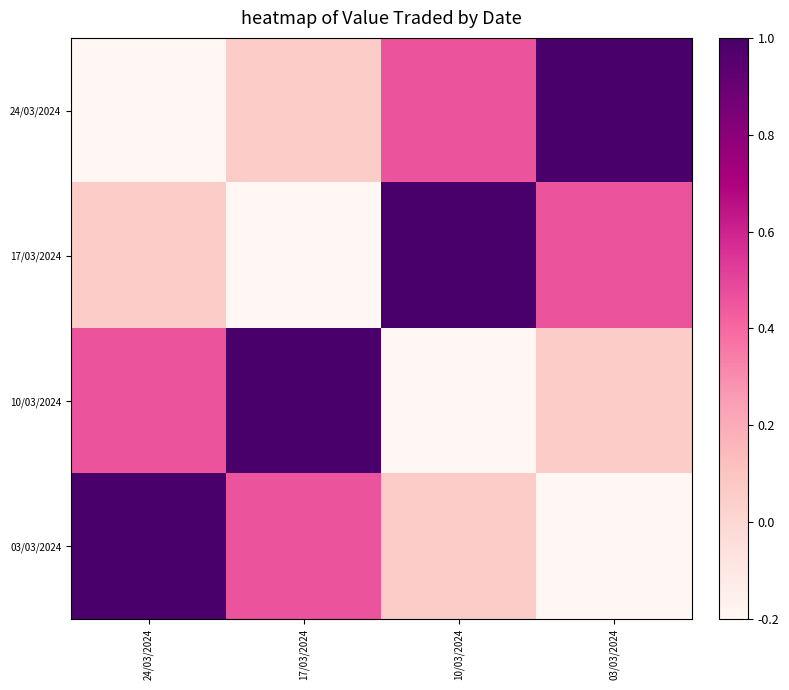

Reading left to right, extract all data points from this chart.

24/03/2024: 24/03/2024=-0.2	17/03/2024=0.1	10/03/2024=0.5	03/03/2024=1.0
17/03/2024: 24/03/2024=0.1	17/03/2024=-0.2	10/03/2024=1.0	03/03/2024=0.5
10/03/2024: 24/03/2024=0.5	17/03/2024=1.0	10/03/2024=-0.2	03/03/2024=0.1
03/03/2024: 24/03/2024=1.0	17/03/2024=0.5	10/03/2024=0.1	03/03/2024=-0.2